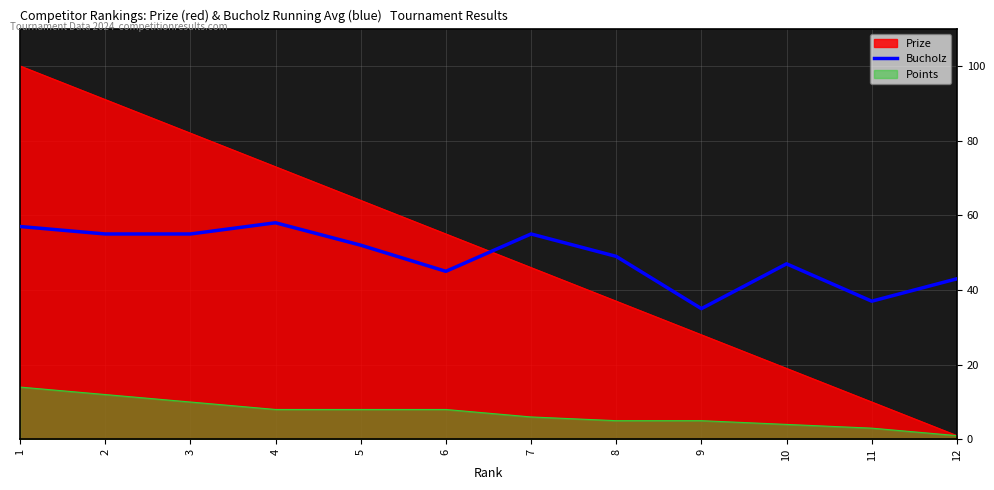

The chart shows a value of 55 at 7. True or false?

True